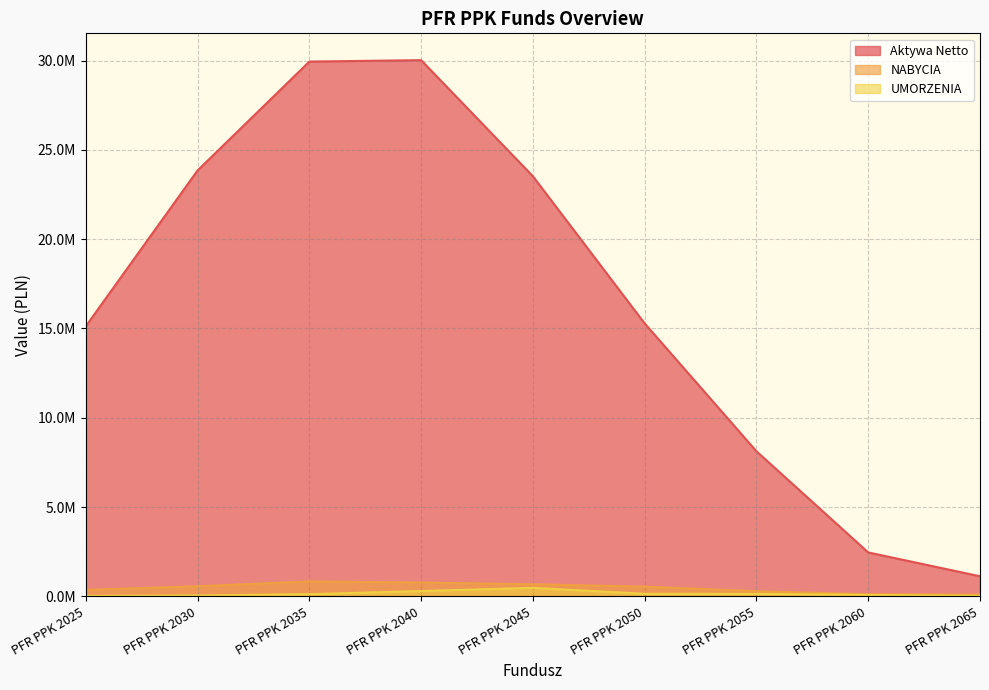

Reading left to right, list all the values displayed in this chart.

Aktywa Netto: 15124340.2	23846669.4	29940438.7	30020740.5	23522125.4	15283582.5	8126121.8	2463993.0	1130152.6
NABYCIA: 369908.3	569177.5	842888.7	777755.1	683459.2	547169.3	298394.5	123466.7	100362.2
UMORZENIA: 32559.2	52806.1	127119.2	304158.8	482297.6	150015.9	146198.4	83298.0	28536.8